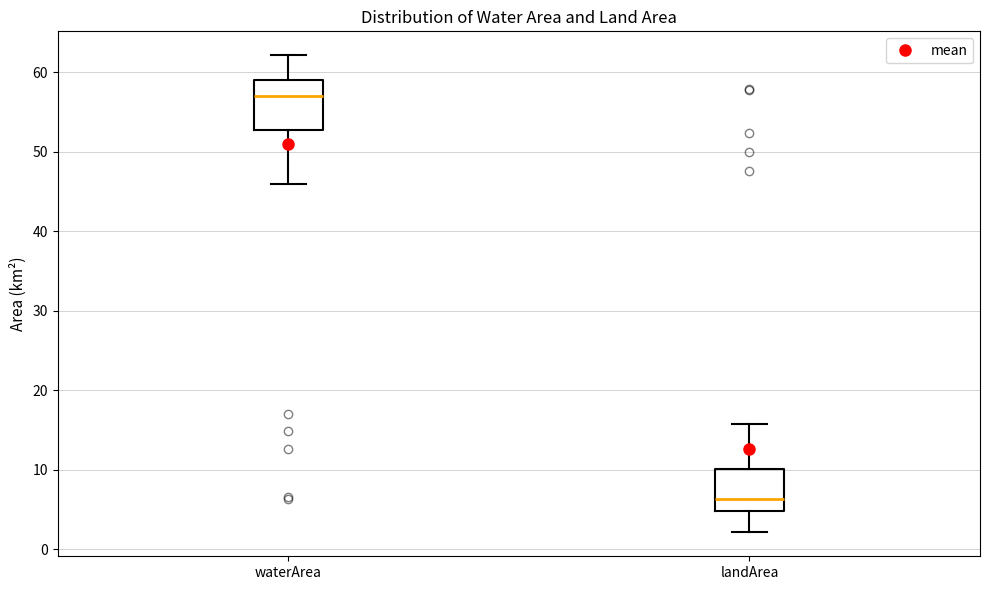

Which box's median line is the lowest?

landArea